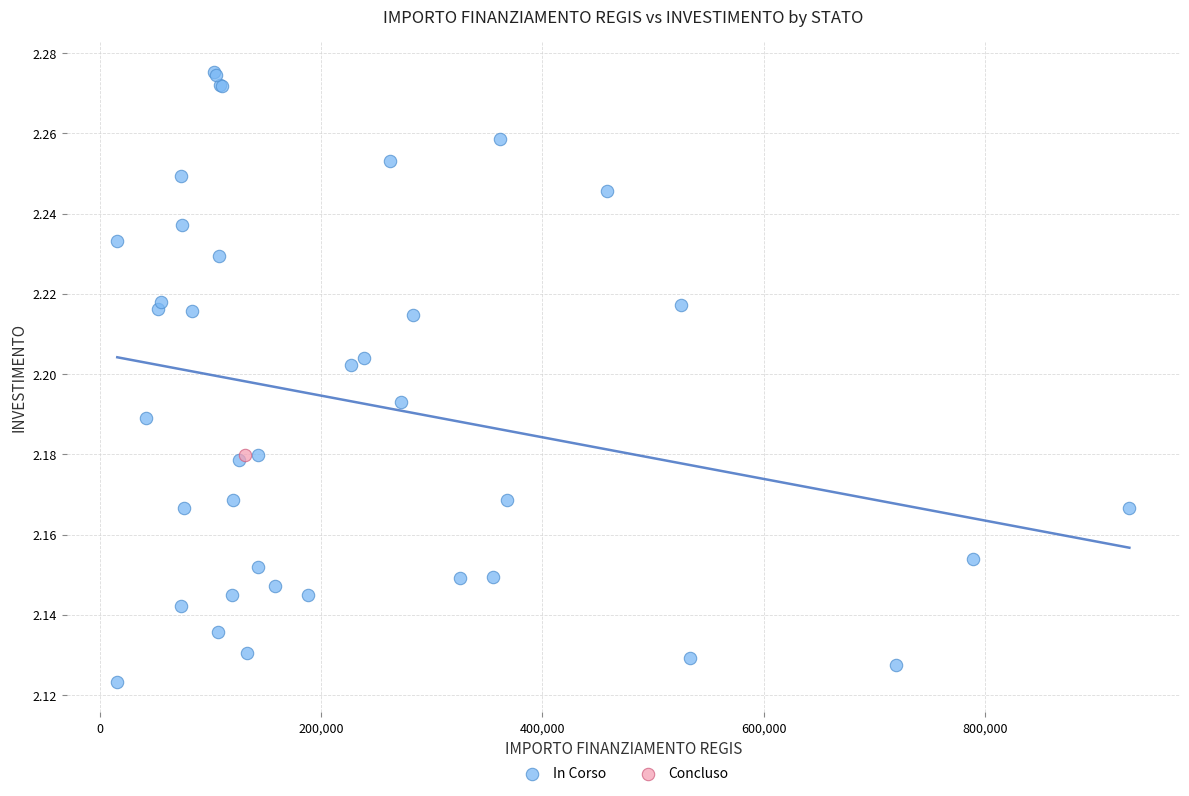

What are all the series names shown in the legend?

In Corso, Concluso